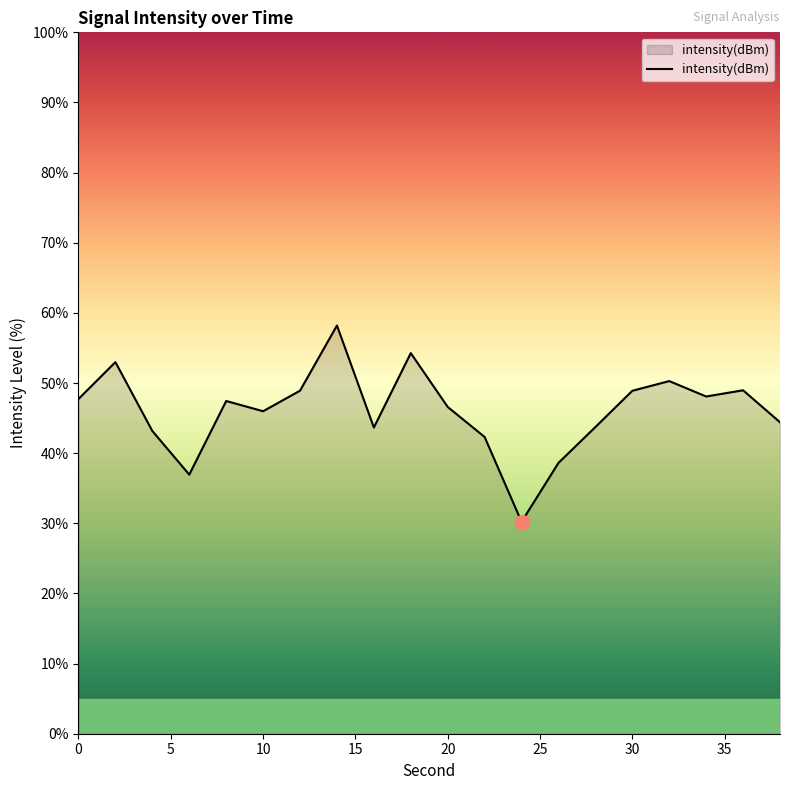

What is the difference between the maximum and minimum values?

28.0